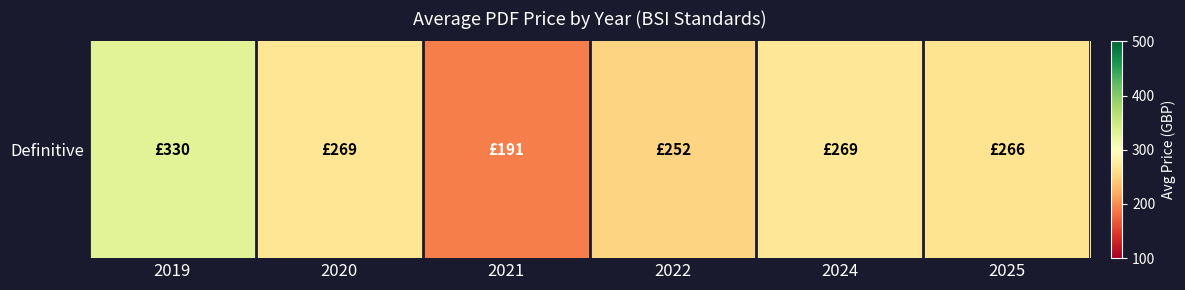

What is the difference between the maximum and minimum values?

138.7